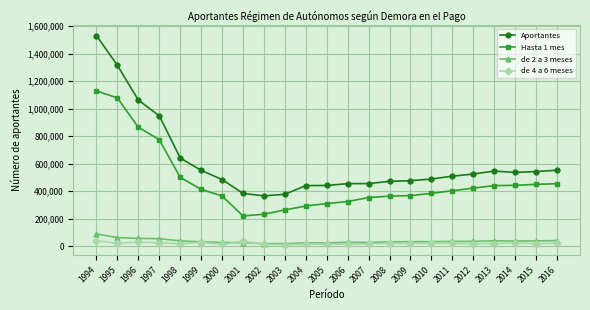

What is the spread (max minus min) of values at 2010?

467245